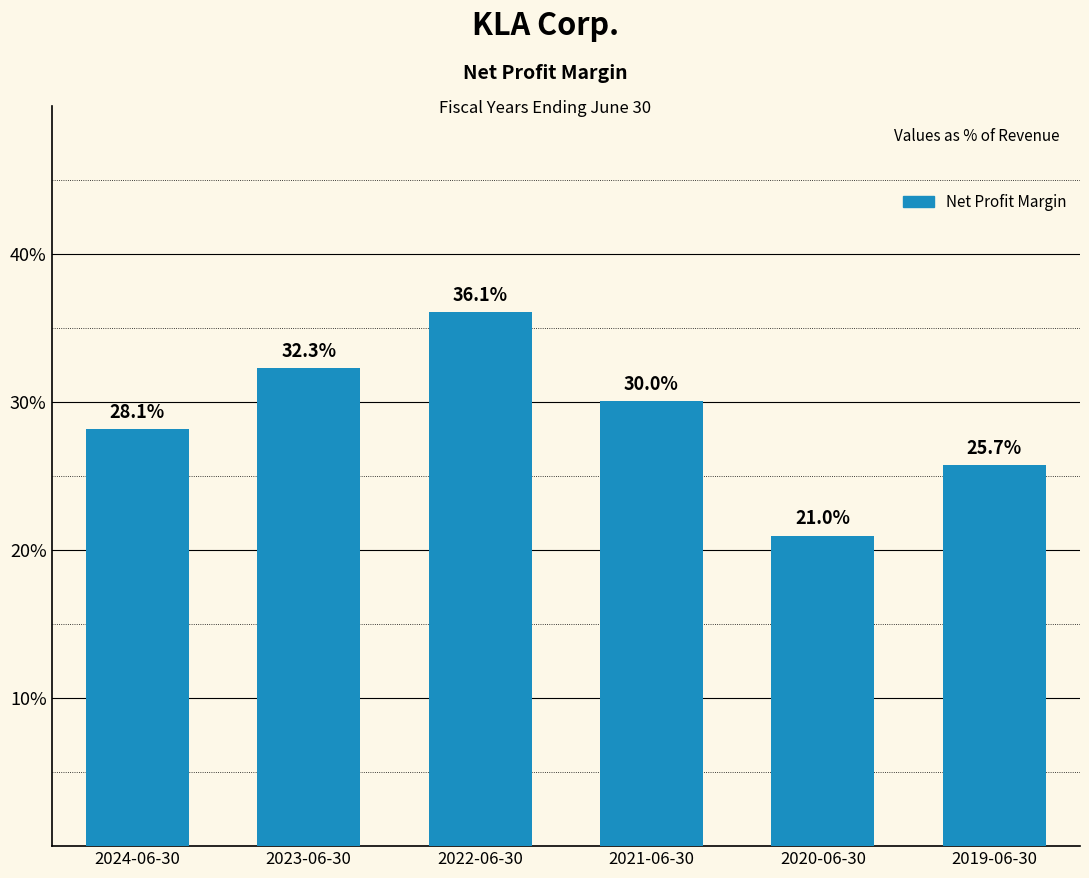

Are the bars horizontal?

No